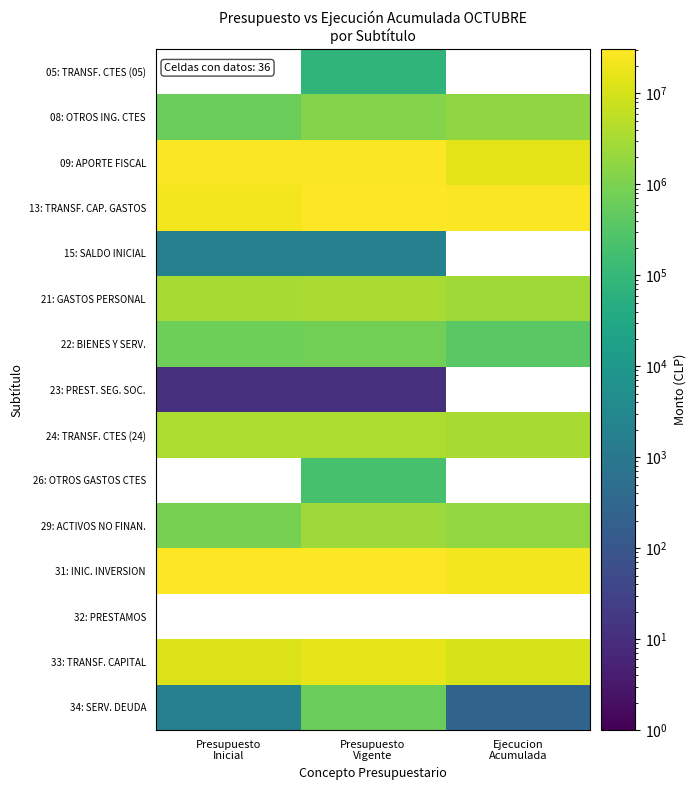

What is the approximate value of 33: TRANSF. CAPITAL at Presupuesto Vigente?

16533924.0